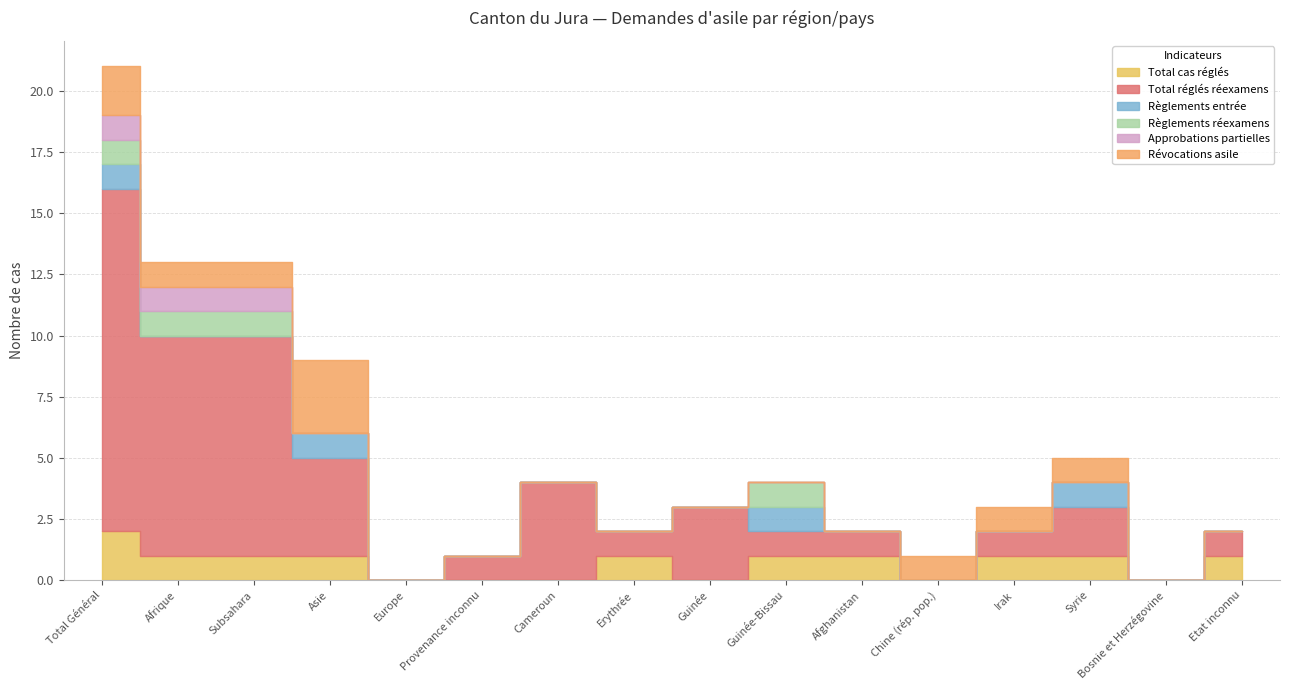

Does the chart have visible grid lines?

Yes